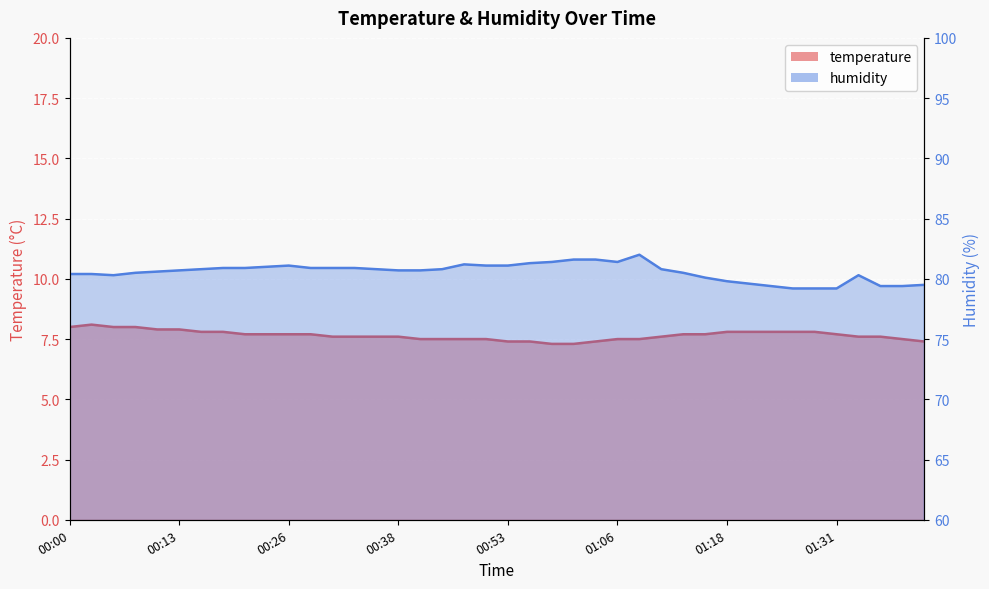

Which series has the largest range (max minus min)?

humidity